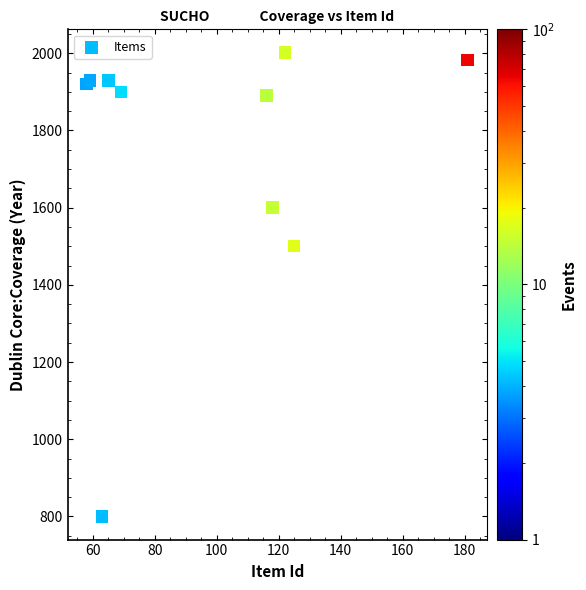

What Y value in the scatter plot is closest to 1401?

1500